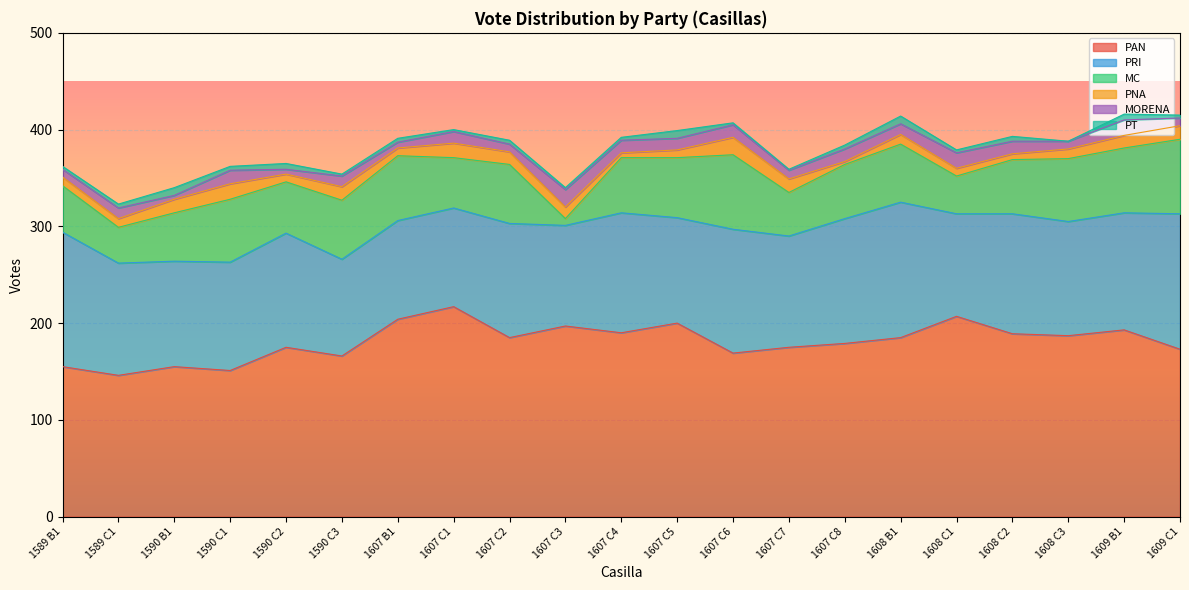

What are all the series names shown in the legend?

PAN, PRI, MC, PNA, MORENA, PT